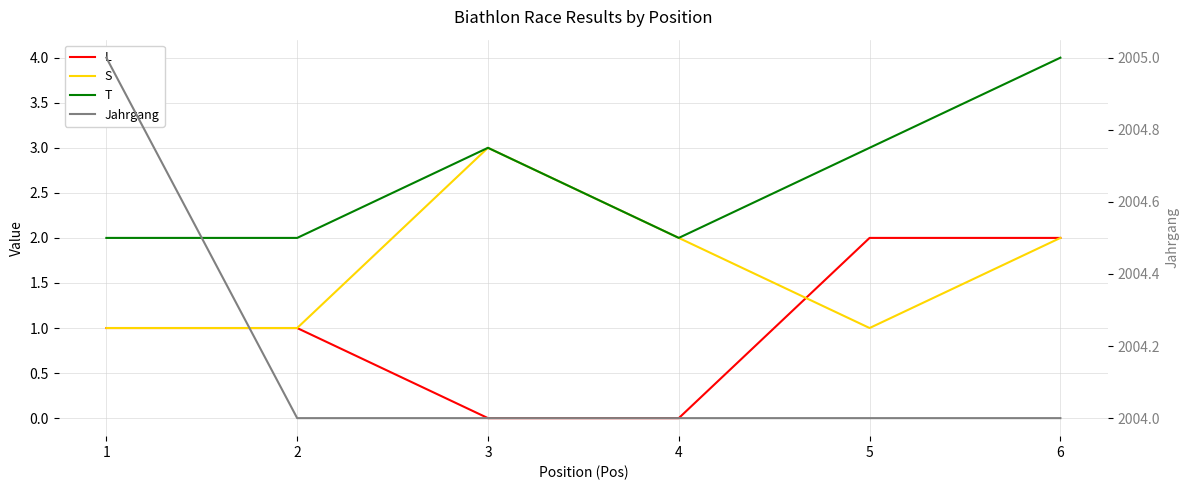

Between which two adjacent categories do L and S first intersect?

4 and 5